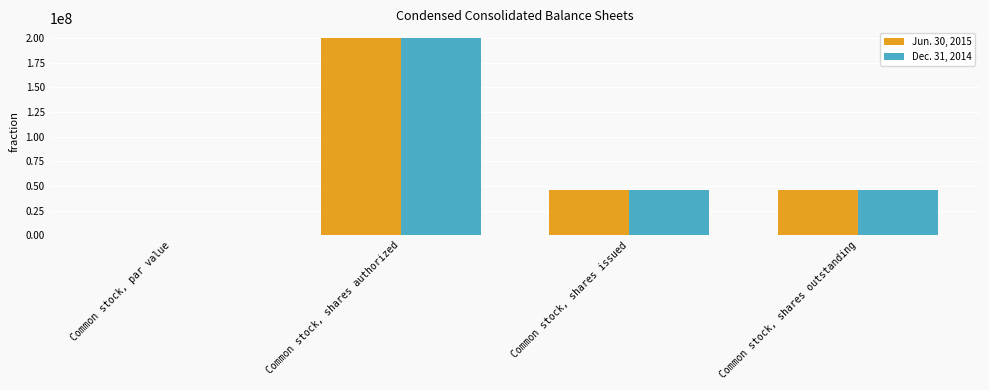

What is the sum of all Dec. 31, 2014 values?

292344808.0